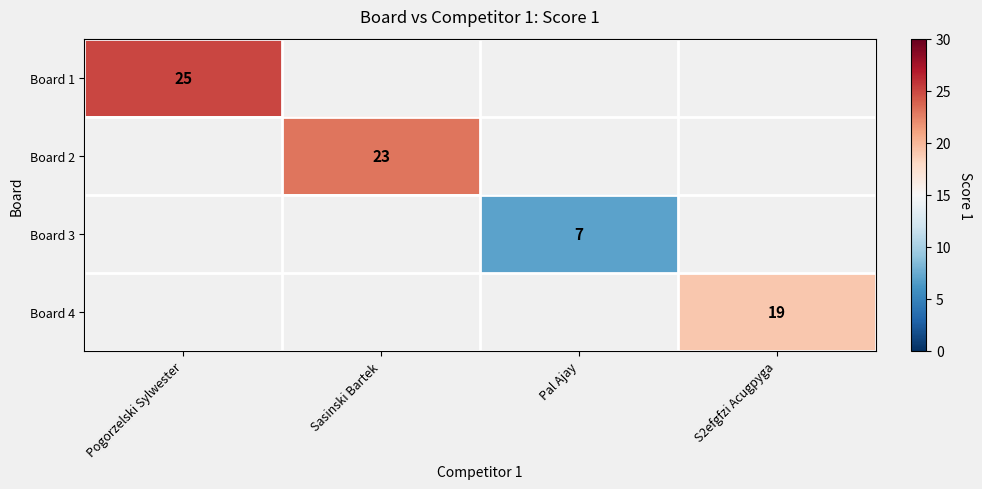

The Board 4 series shows 19 at S2efgfzi Acugpyga. True or false?

True